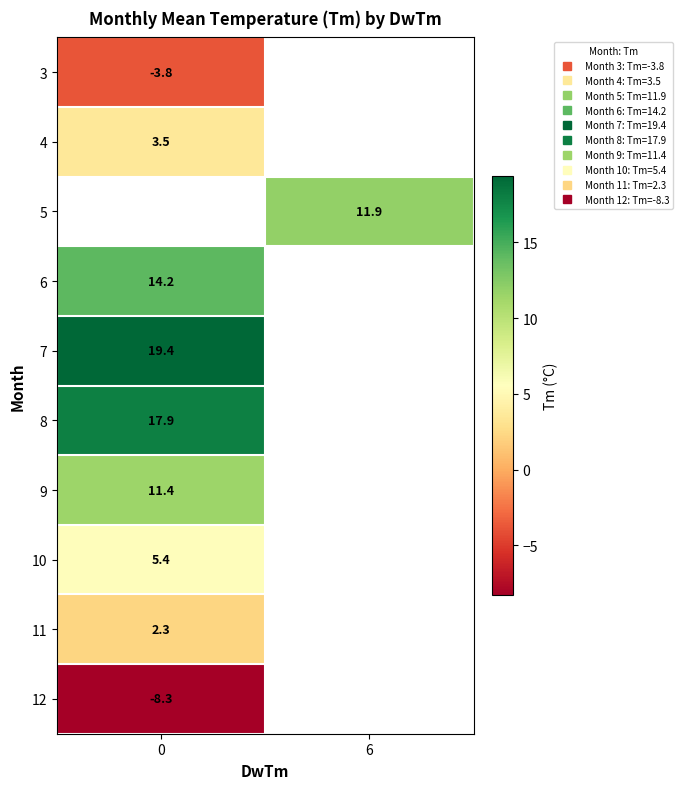

True or false: 5 has a value of 11.9 at 6.

True